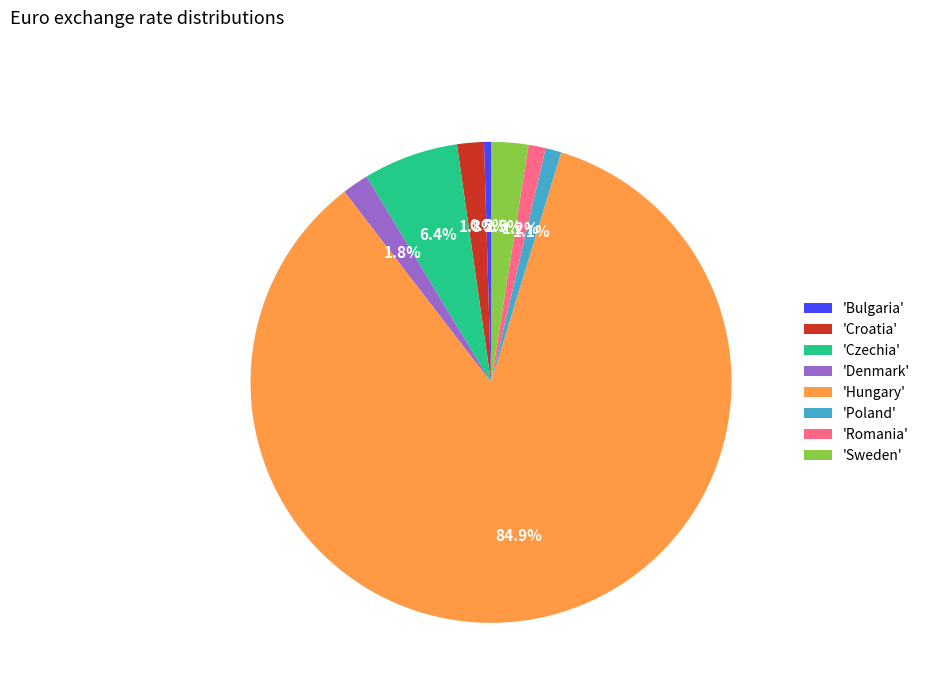

Do 'Croatia' and 'Sweden' together represent more than half of the pie?

No